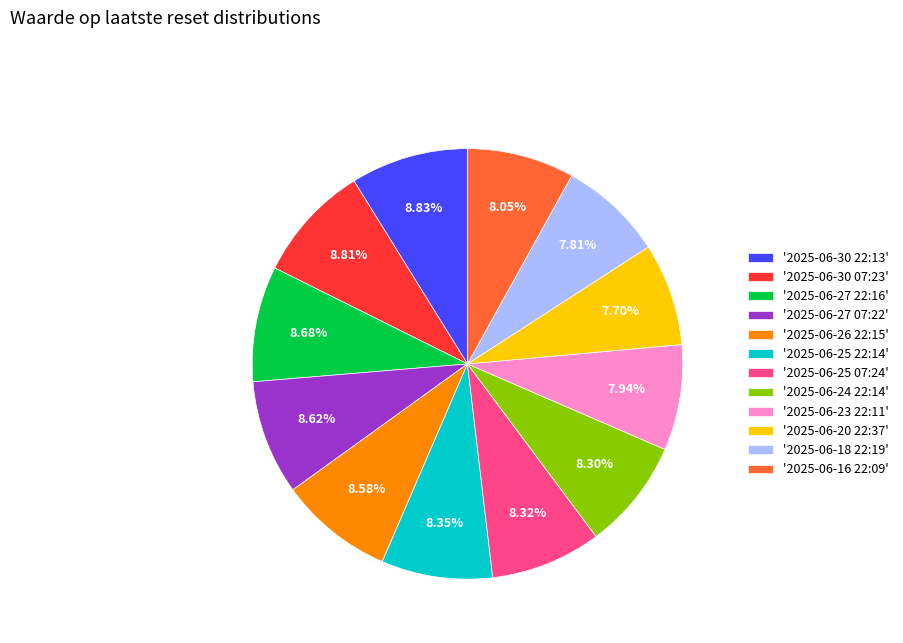

Does '2025-06-30 07:23' represent more than half of the total?

No